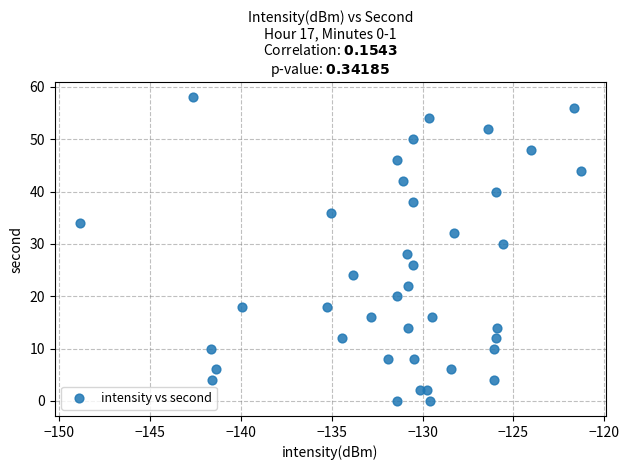

What is the range of Y values (max minus min)?

58